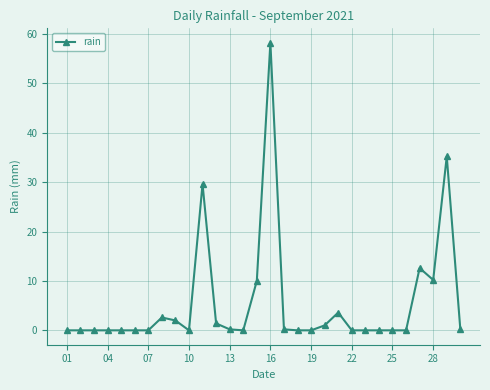

What is the value of the 27th point from the left?

12.6